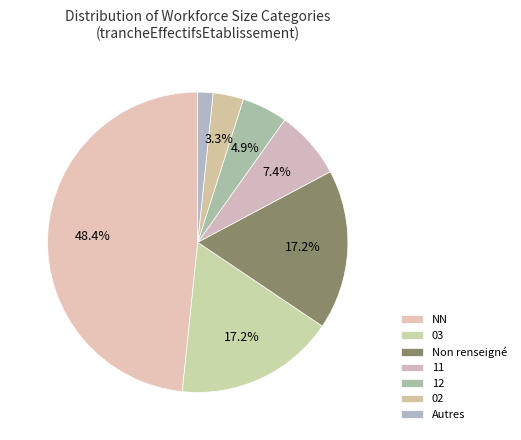

How many slices are in this pie chart?

7